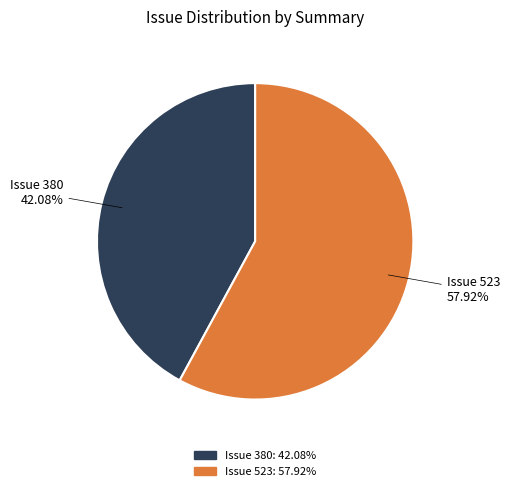

Does any single category account for the majority?

Yes